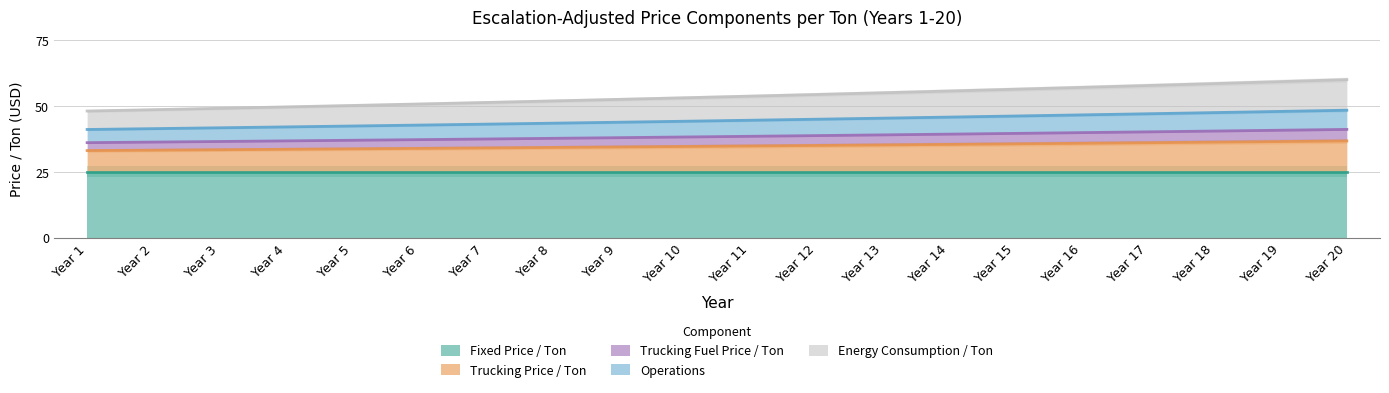

The Trucking Price / Ton series shows 34.6 at Year 10. True or false?

True